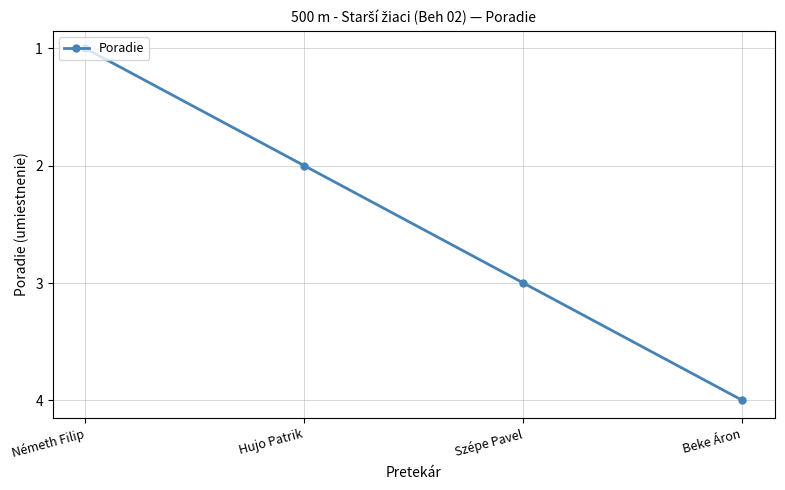

Reading left to right, what are all the values shown in this chart?

1	2	3	4